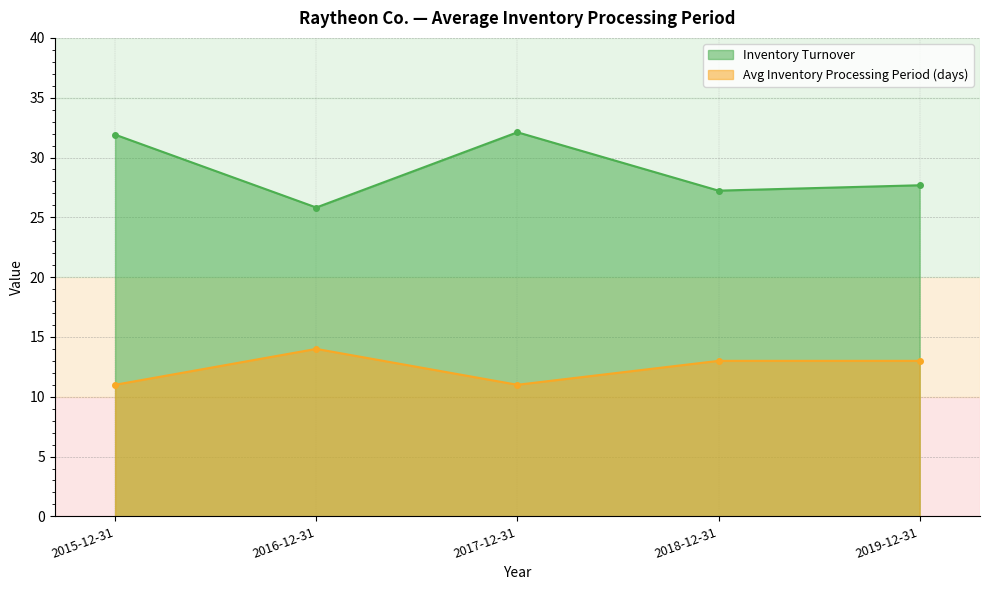

How many data points in Avg Inventory Processing Period (days) are less than 13?

2